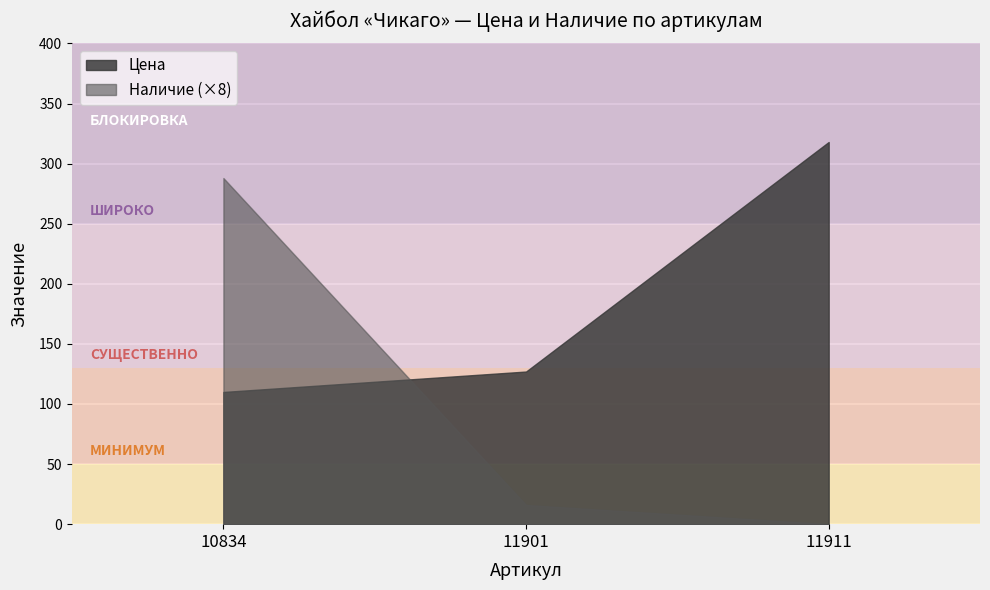

Rank the series at 11901 from lowest to highest value.

Наличие (×8), Цена